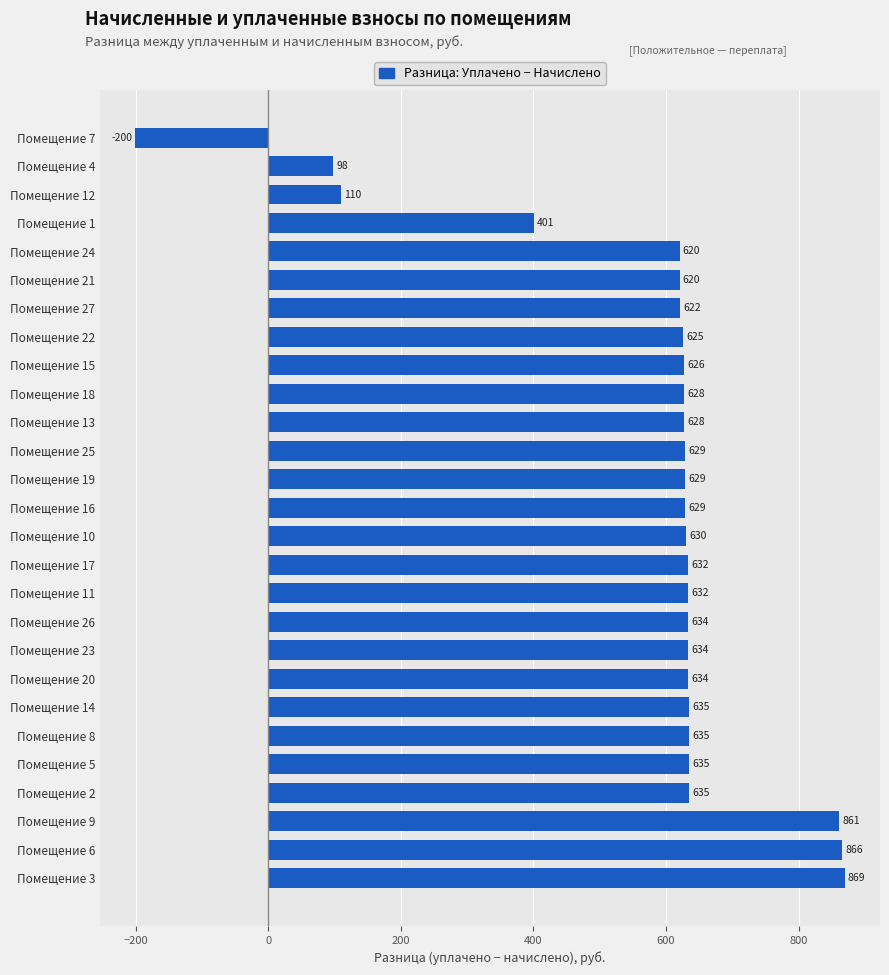

The value at Помещение 22 is 625.2. True or false?

True